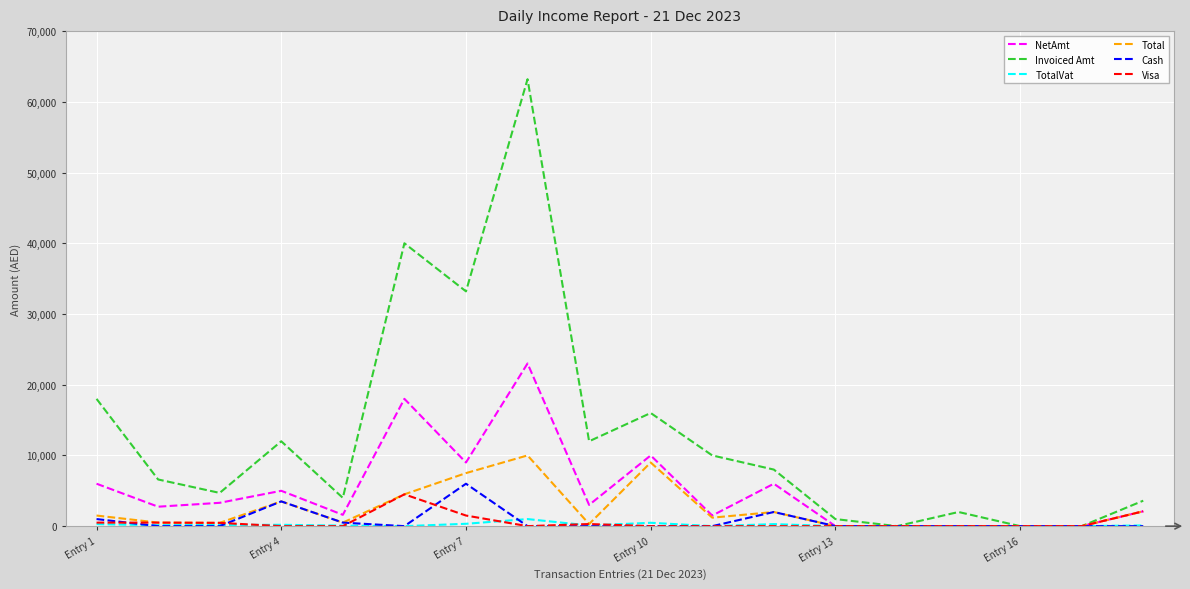

Which series has the largest total across all categories?

Invoiced Amt